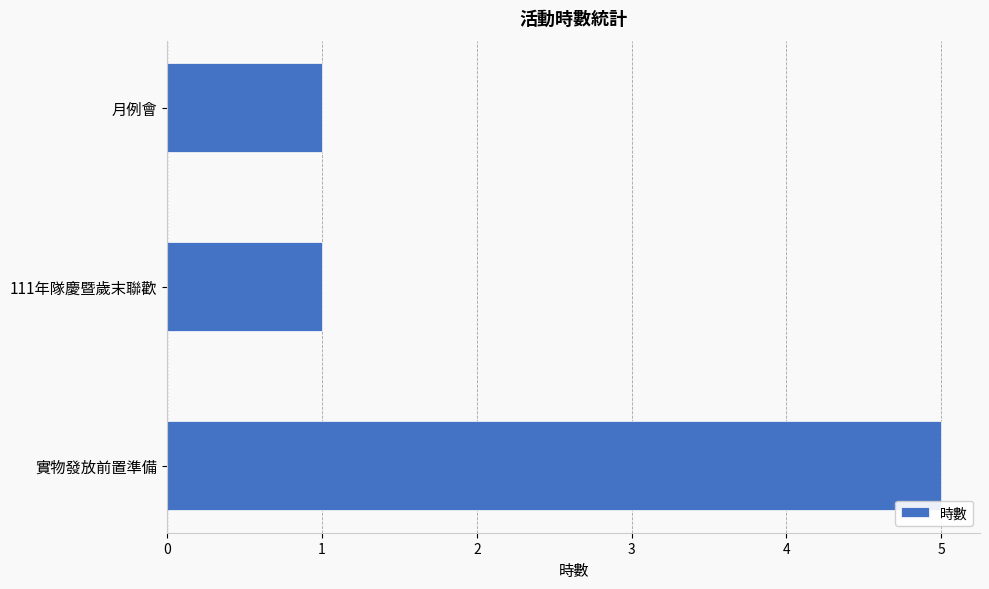

The chart shows a value of 1 at 111年隊慶暨歲末聯歡. True or false?

True